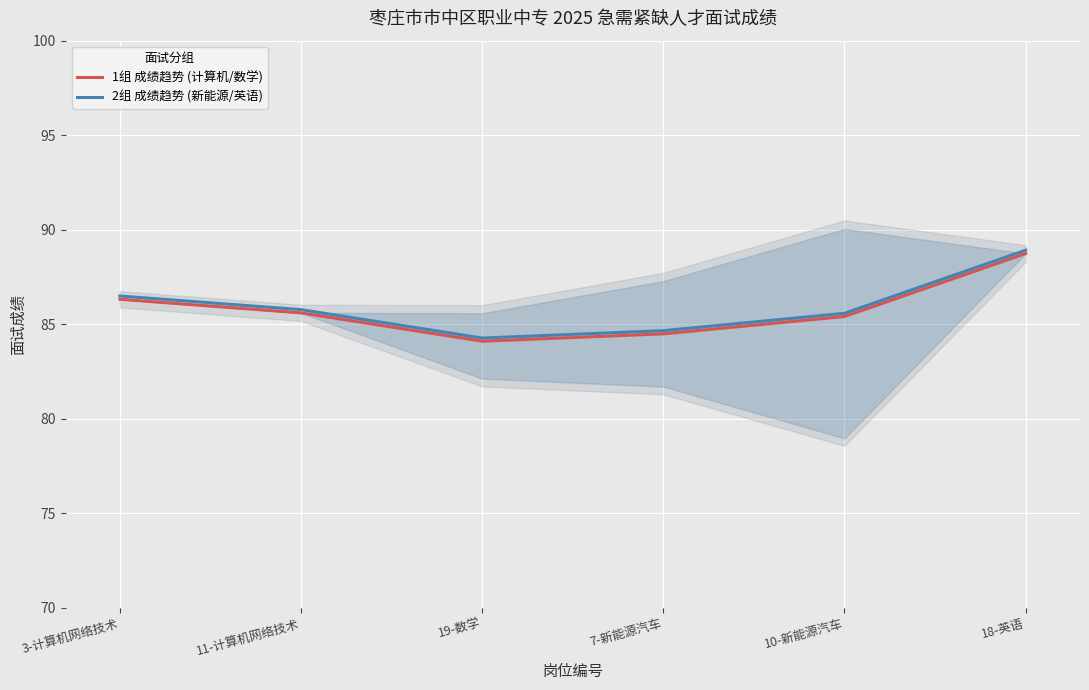

True or false: 1组 成绩趋势 (计算机/数学) and 2组 成绩趋势 (新能源/英语) cross at least once.

False